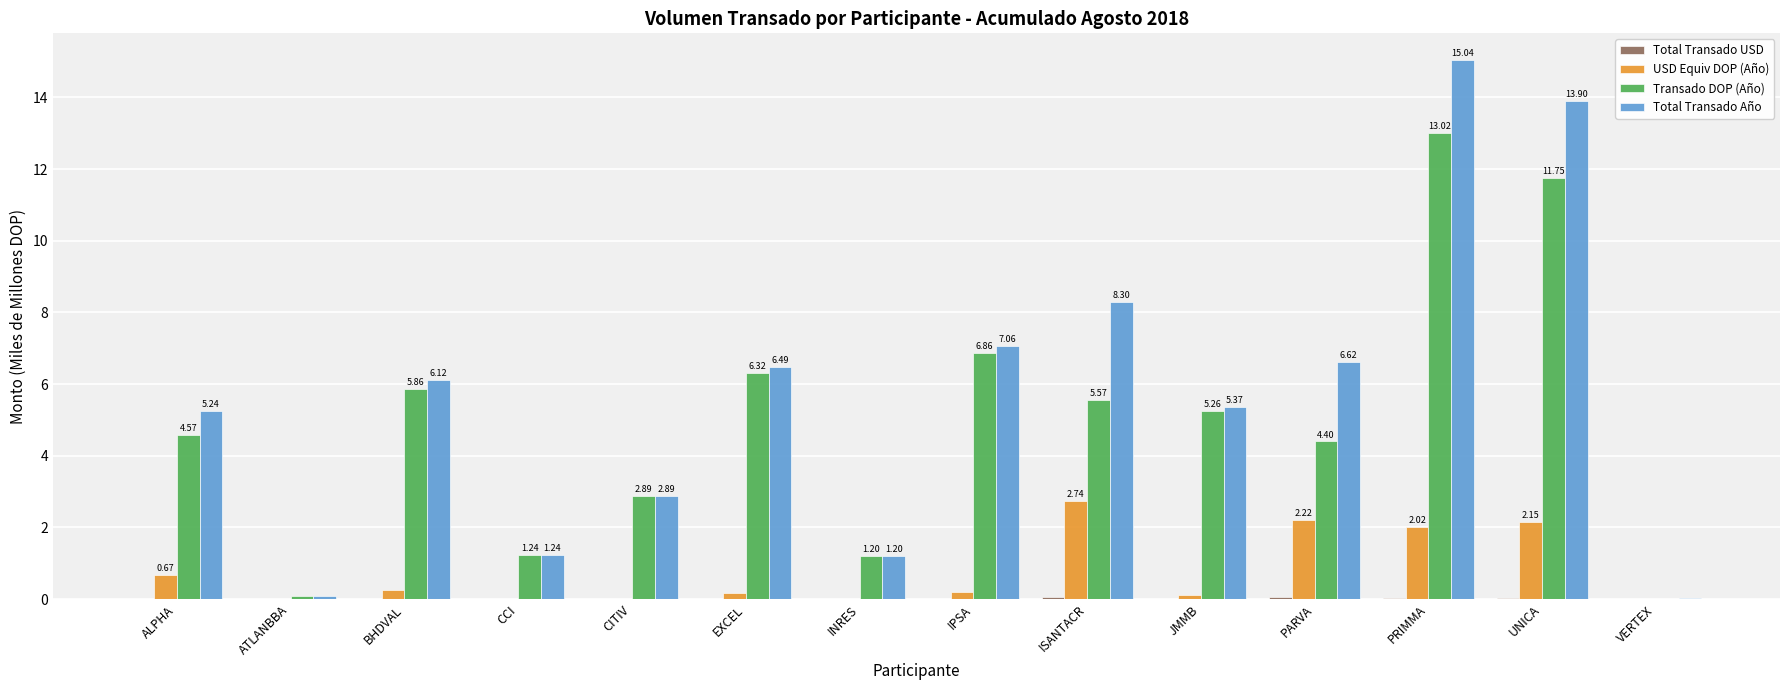

Which category has the highest value in the USD Equiv DOP (Año) series?

ISANTACR